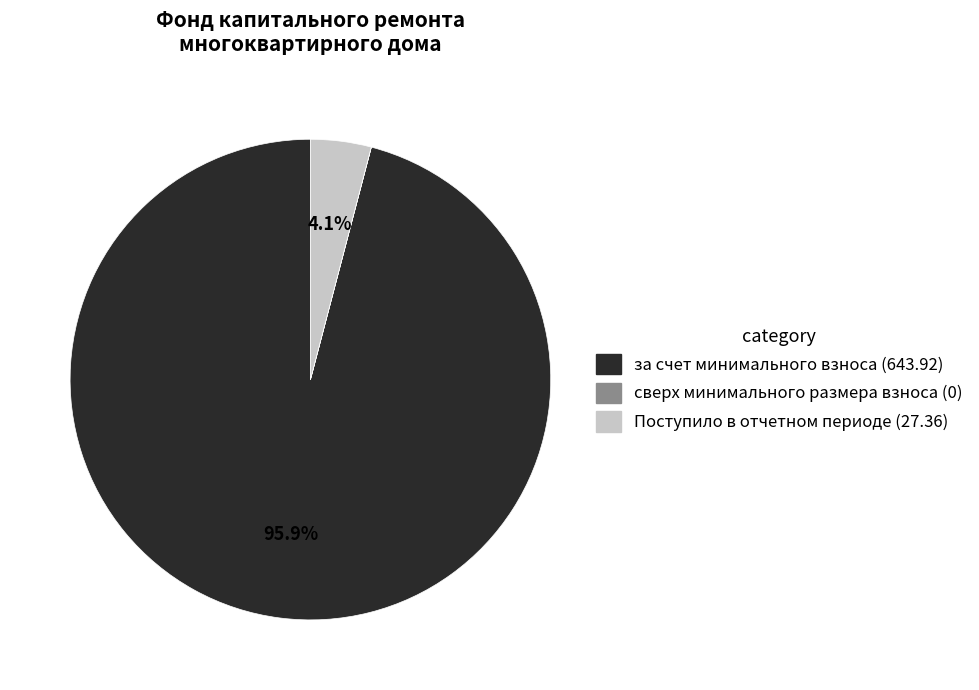

Is there any slice that represents more than half of the pie?

Yes